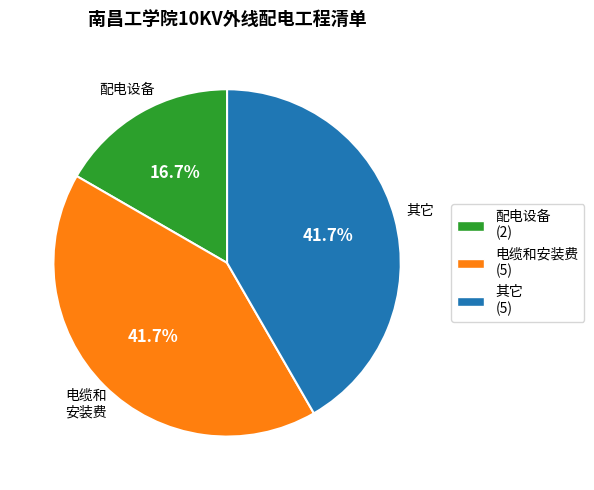

Do 其它 and 配电设备 together represent more than half of the pie?

Yes